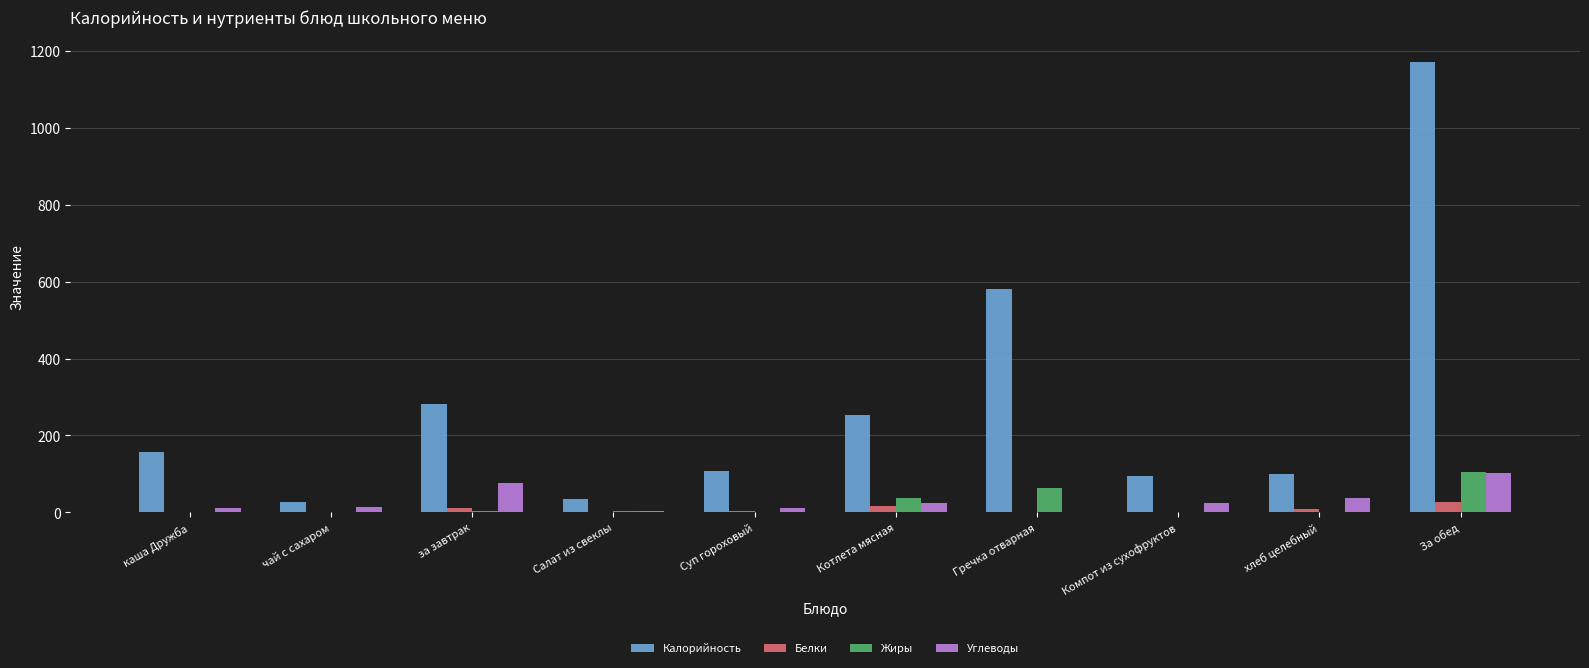

How many categories are shown in the chart?

10